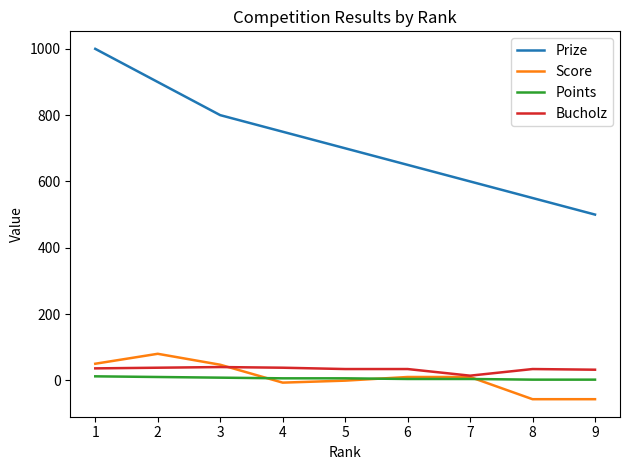

What is the greatest value displayed?

1000